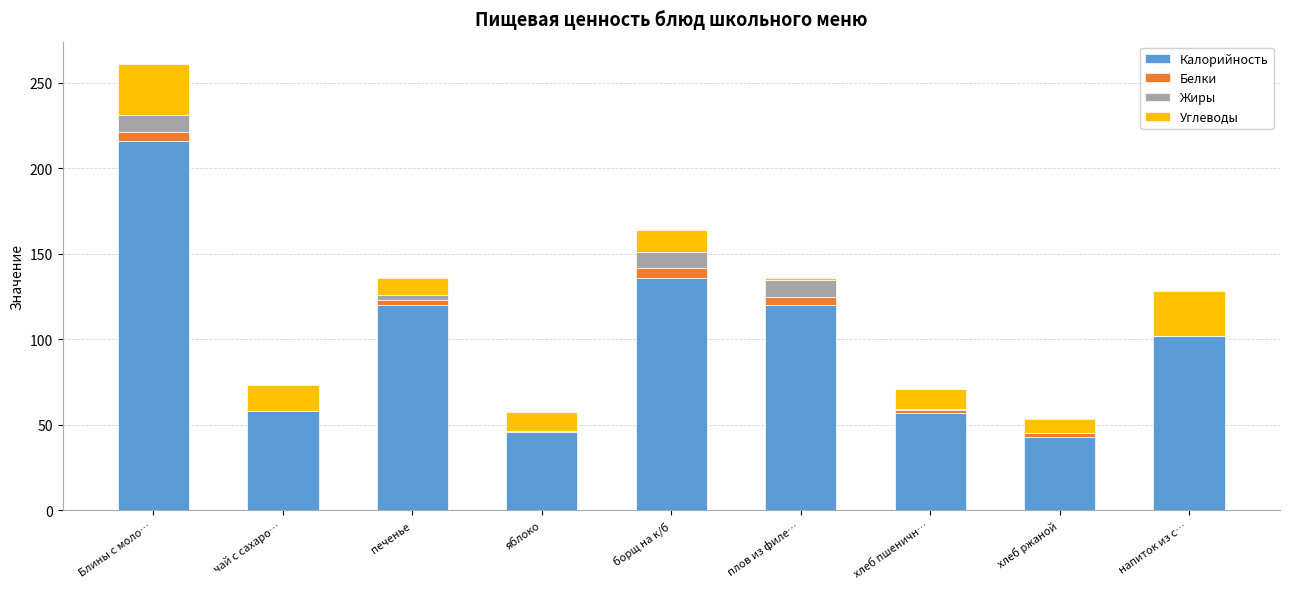

The Калорийность series shows 136.0 at борщ на к/б. True or false?

True